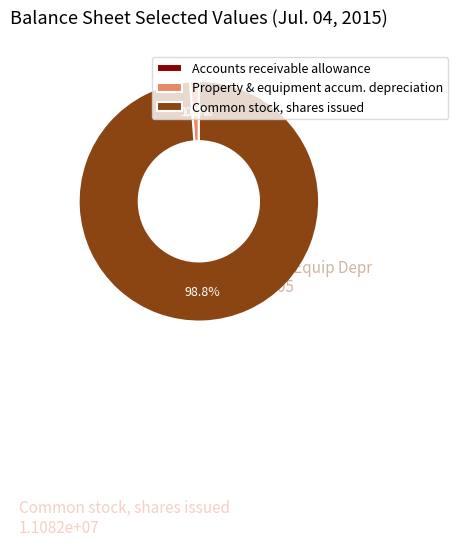

Do Property & equipment accum. depreciation and Common stock, shares issued together represent more than half of the pie?

Yes